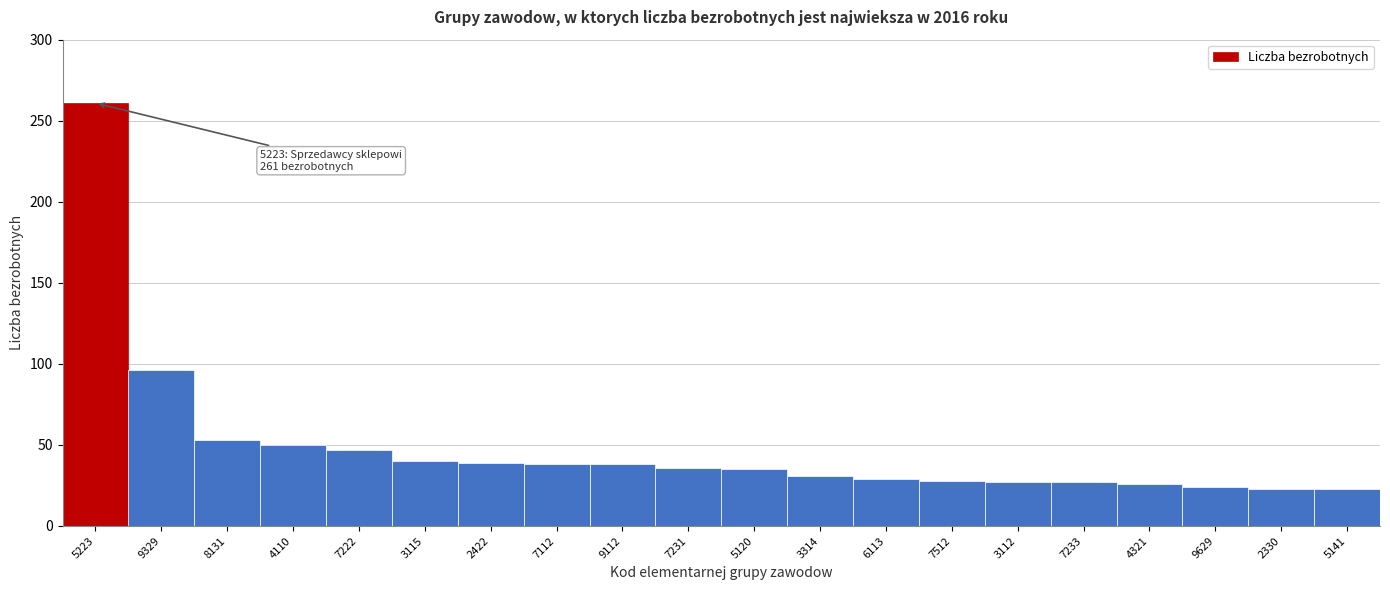

What position from the left is 7231?

10